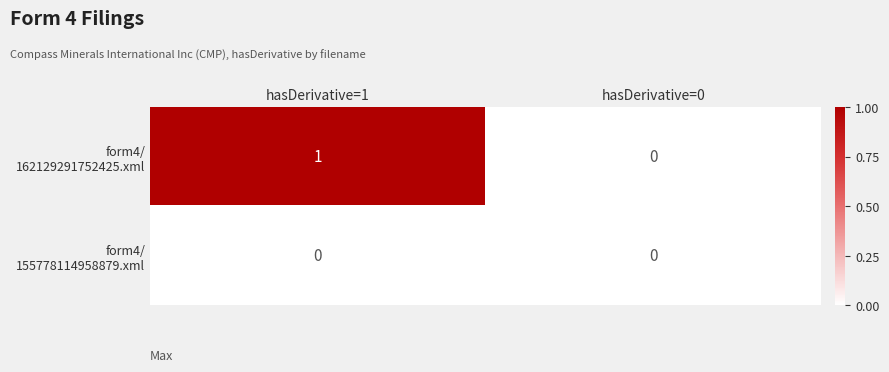

At which category is the sum across all series the highest?

hasDerivative=1